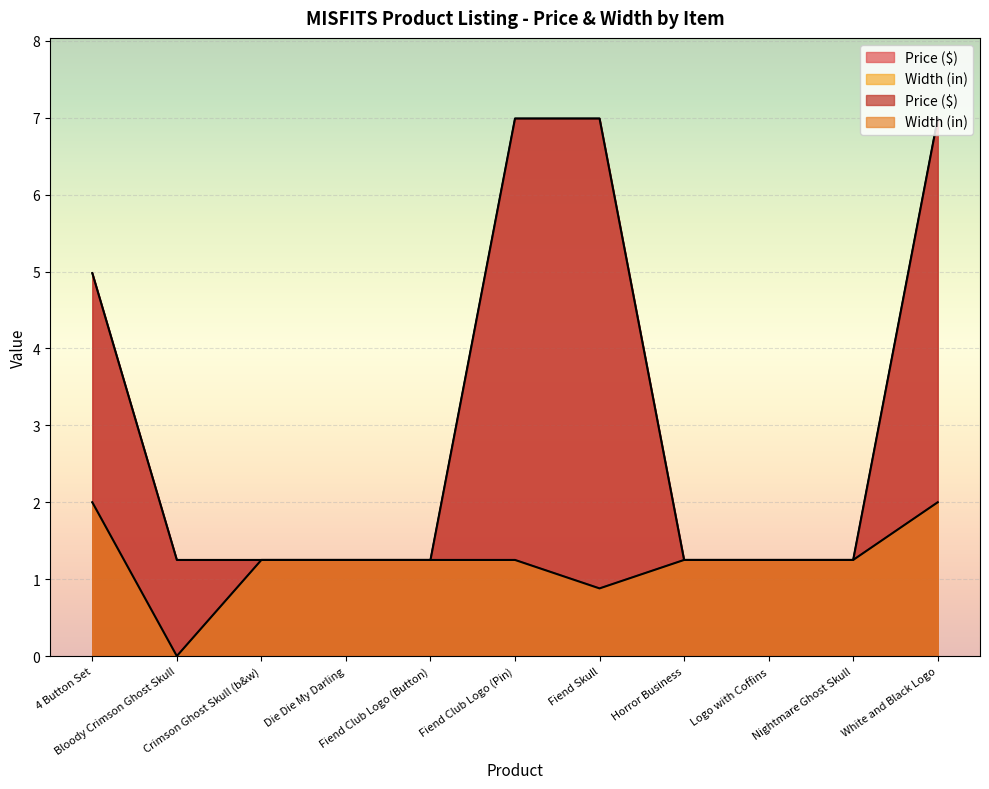

How many series are shown in this chart?

2